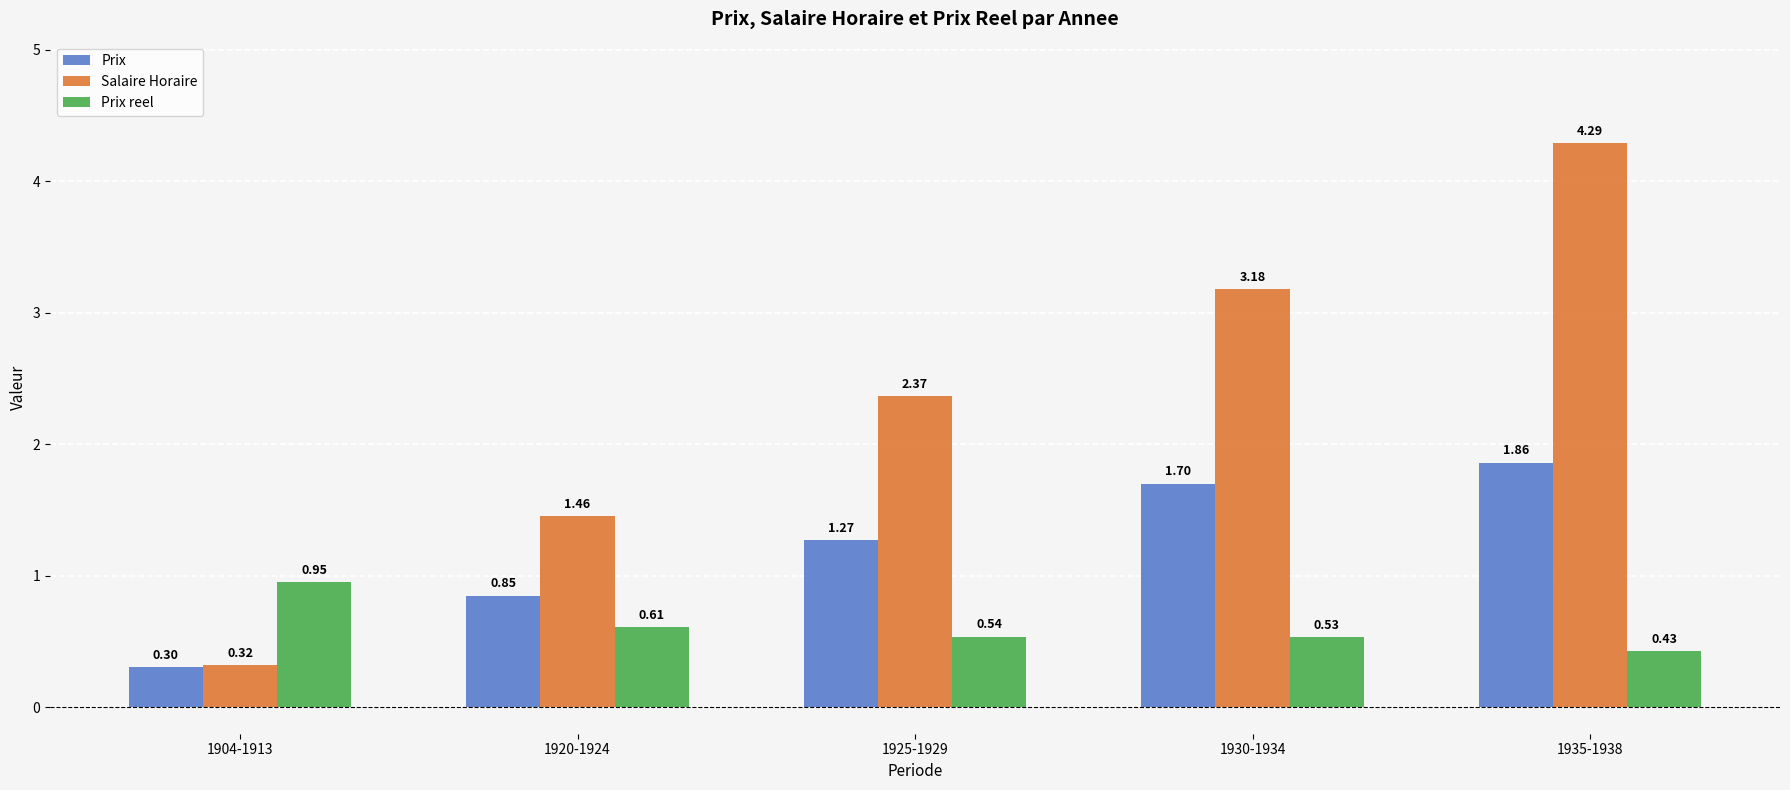

Which series changed the most between 1904-1913 and 1930-1934?

Salaire Horaire